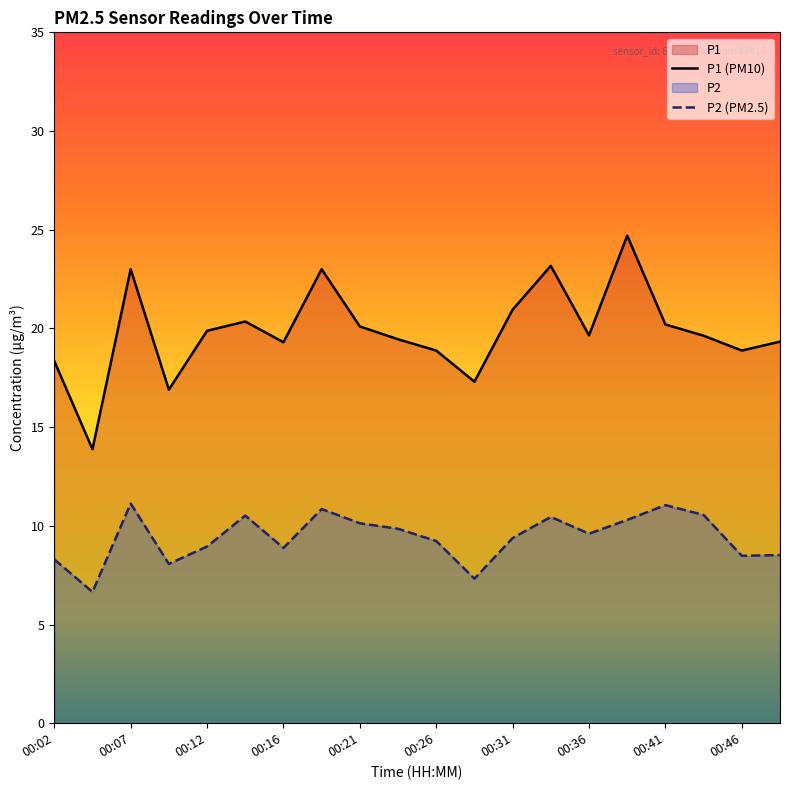

What is the difference between the maximum and minimum values in the P2 (PM2.5) series?

4.5